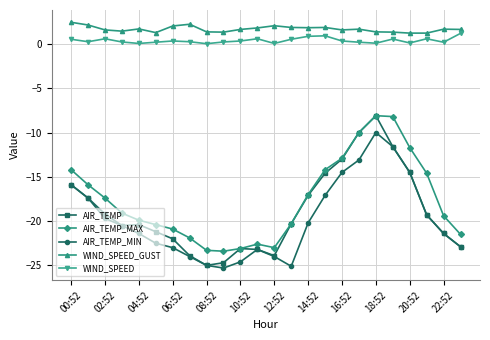

Which series has the largest total across all categories?

WIND_SPEED_GUST